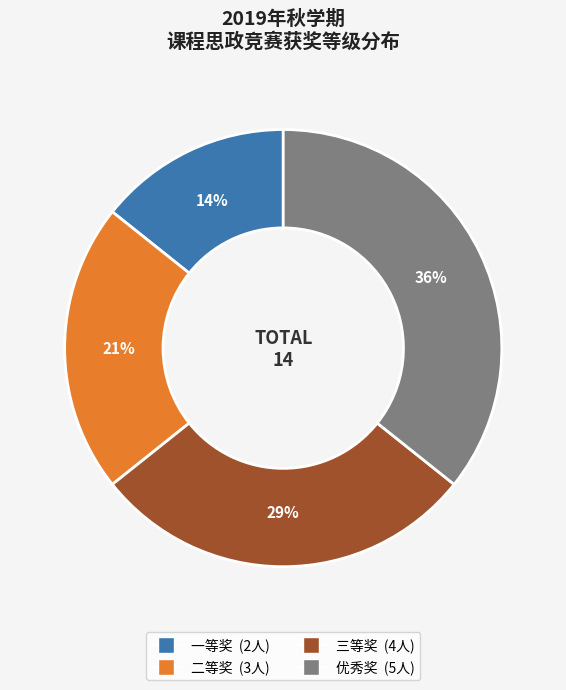

To the nearest percent, what is the average slice percentage?

25%